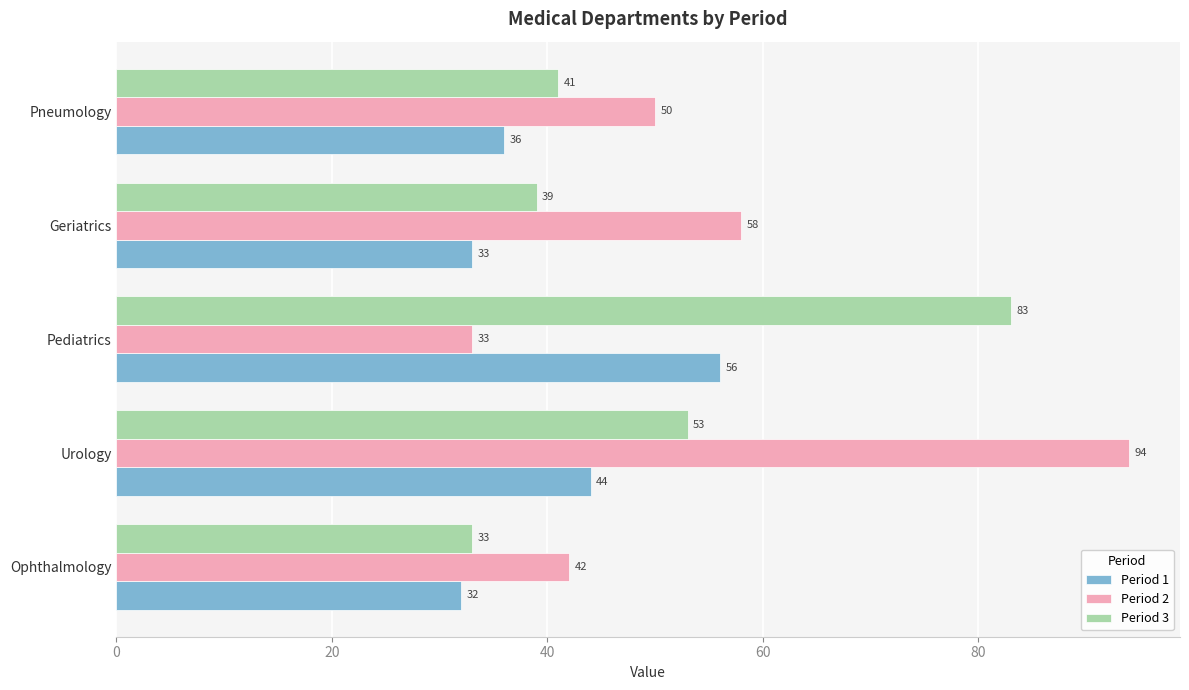

True or false: Period 2 has a value of 15 at Pediatrics.

False